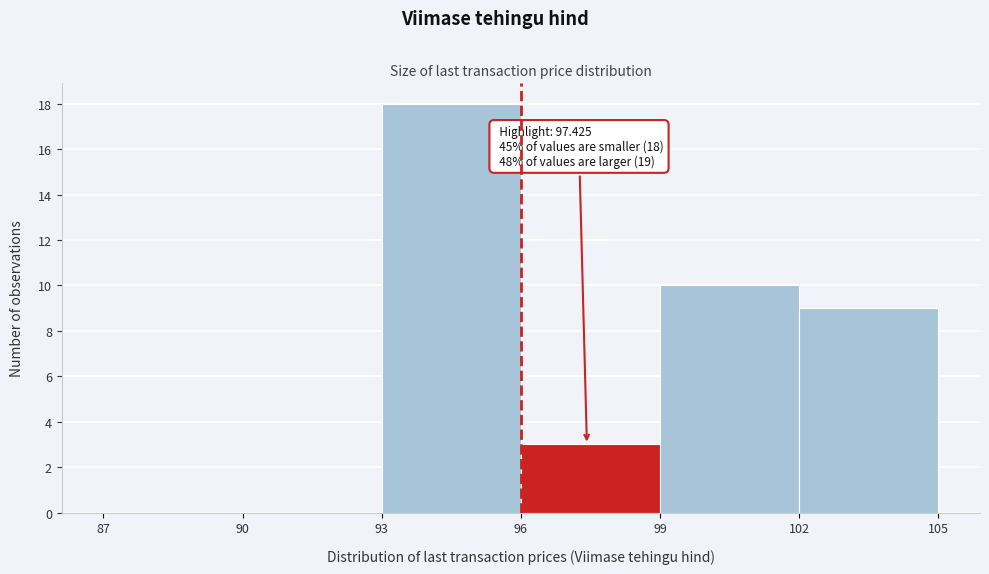

Which range on the x-axis has the tallest bar?

93 to 96